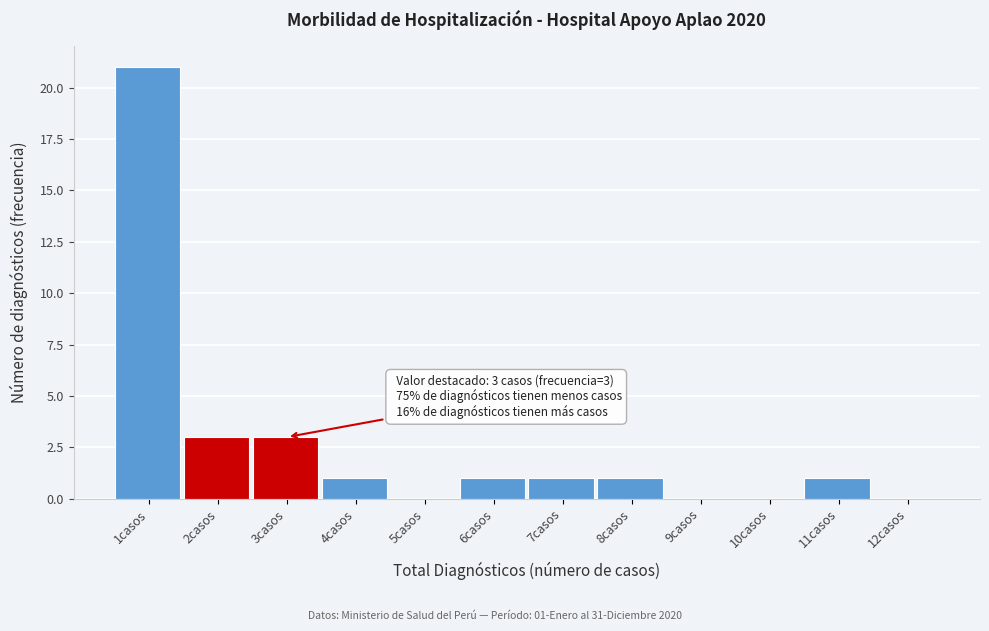

Reading left to right, list all the values displayed in this chart.

1casos=21	2casos=3	3casos=3	4casos=1	5casos=0	6casos=1	7casos=1	8casos=1	9casos=0	10casos=0	11casos=1	12casos=0